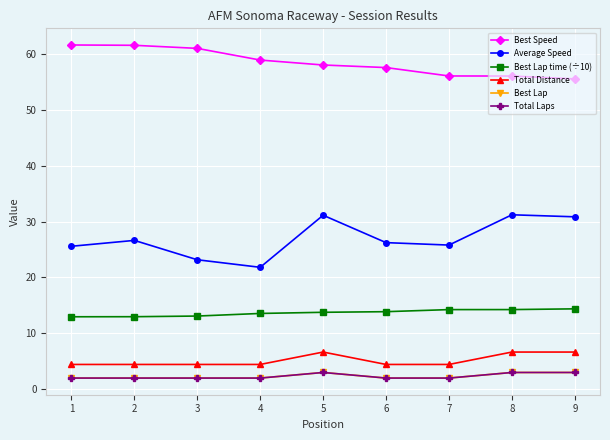

Is this an area chart (filled region under the line)?

No